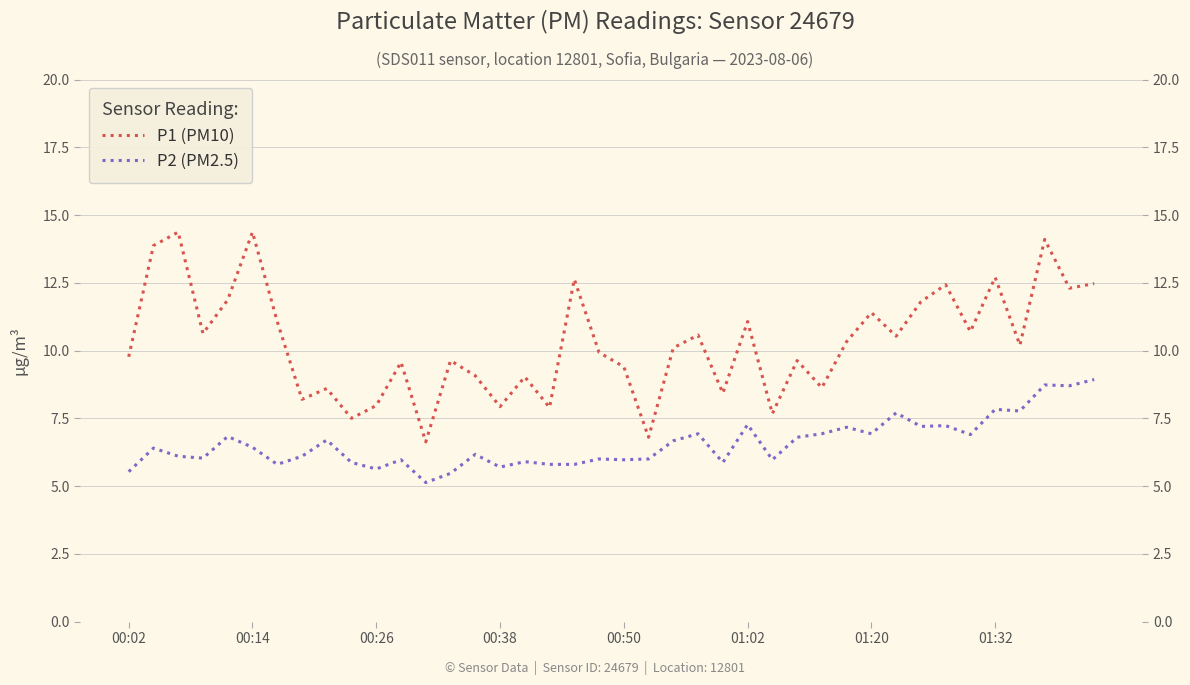

Rank the series by their maximum value, from lowest to highest.

P2 (PM2.5), P1 (PM10)